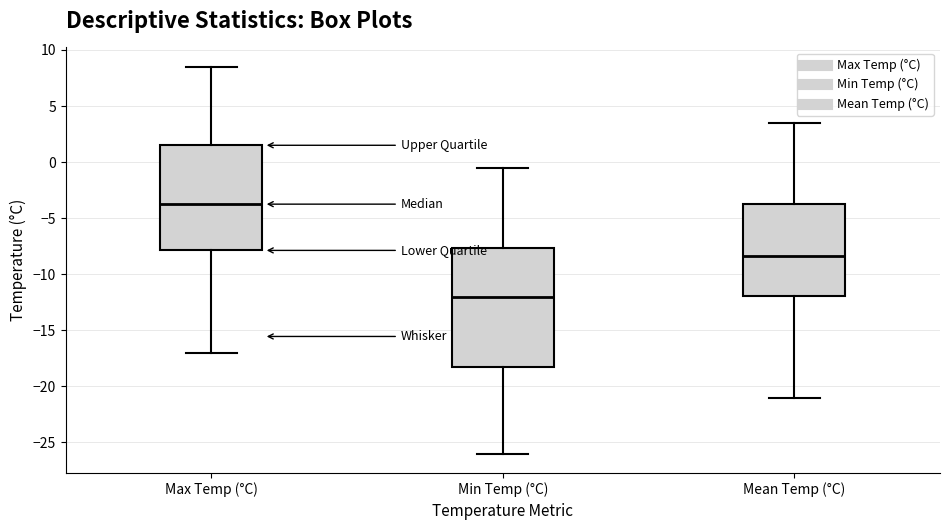

Reading left to right, read every box against the y-axis: the position of its median line, the range the box covers, and the ends of its whiskers. The values are not printed on the chart, so give them approximately, as read against the axis.

Max Temp (°C): median -3.5, box -8.0 to 1.5, whiskers -17.0 to 8.5
Min Temp (°C): median -12.0, box -18.0 to -7.5, whiskers -26.0 to -0.5
Mean Temp (°C): median -8.5, box -12.0 to -3.5, whiskers -21.0 to 3.5